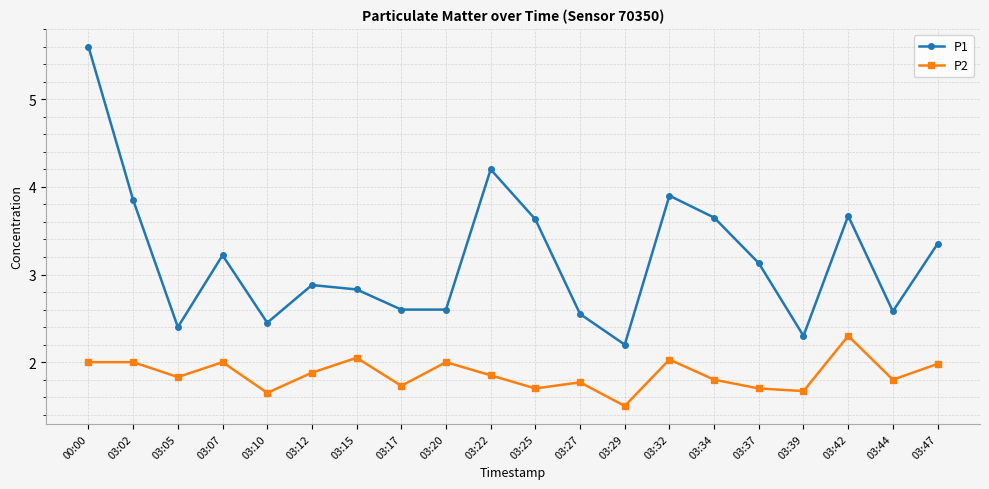

Where is the first local minimum for P2?

03:05